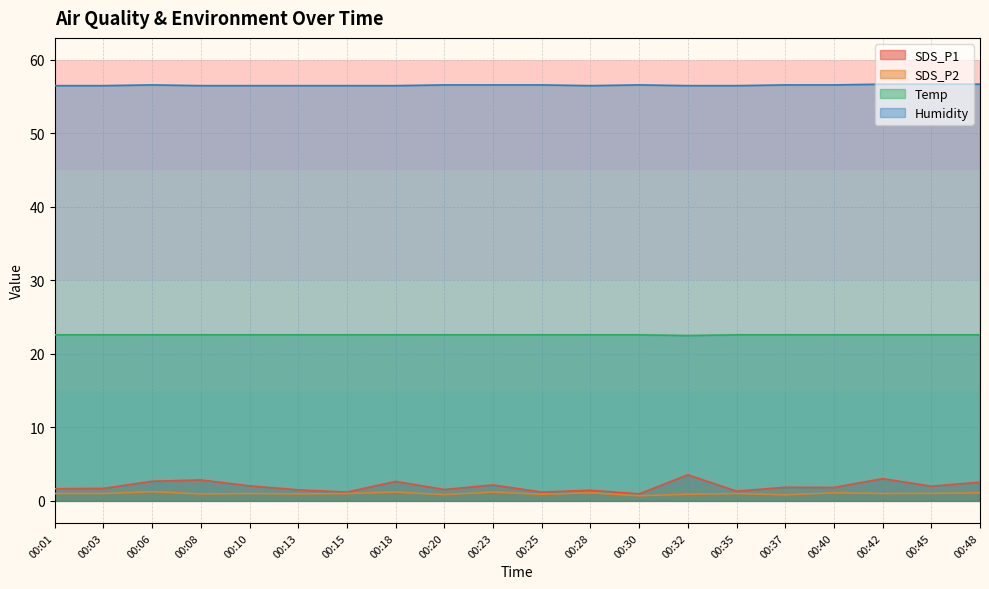

What is the lowest value of the Humidity series?

56.5